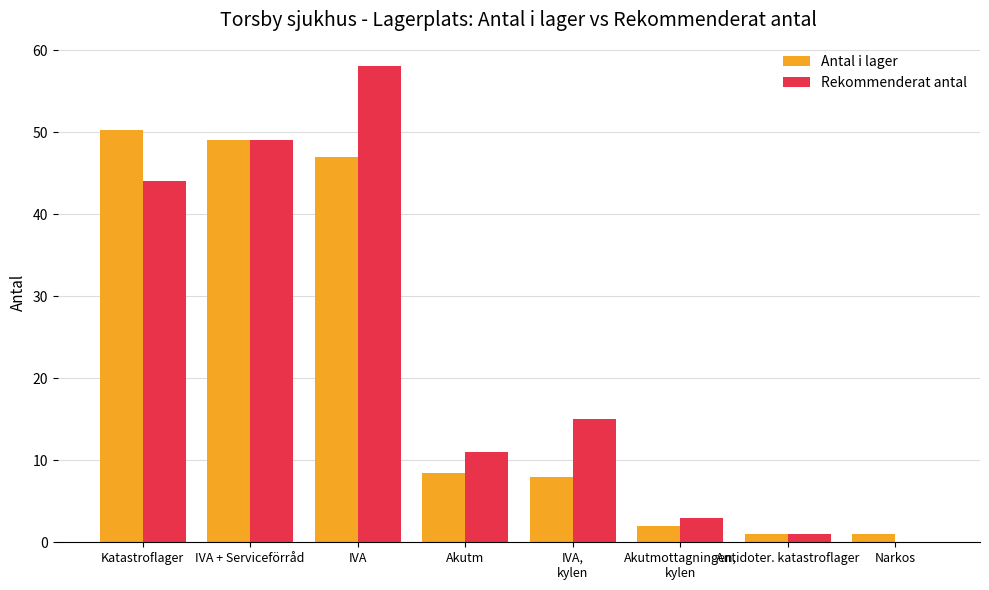

How many distinct data groups are displayed?

2